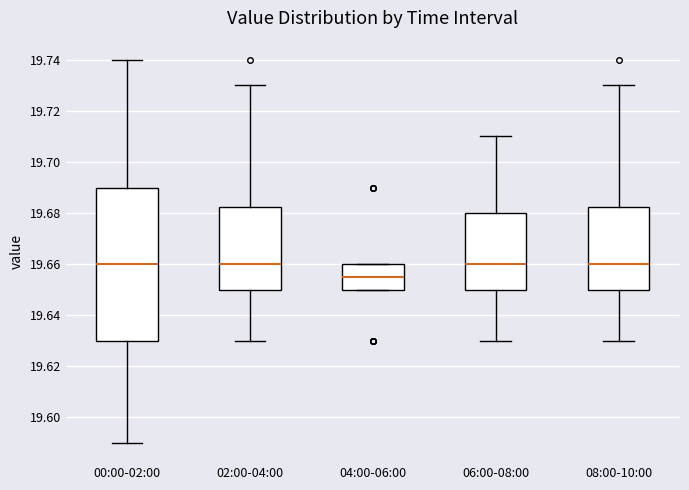

Which box's median line is the lowest?

04:00-06:00